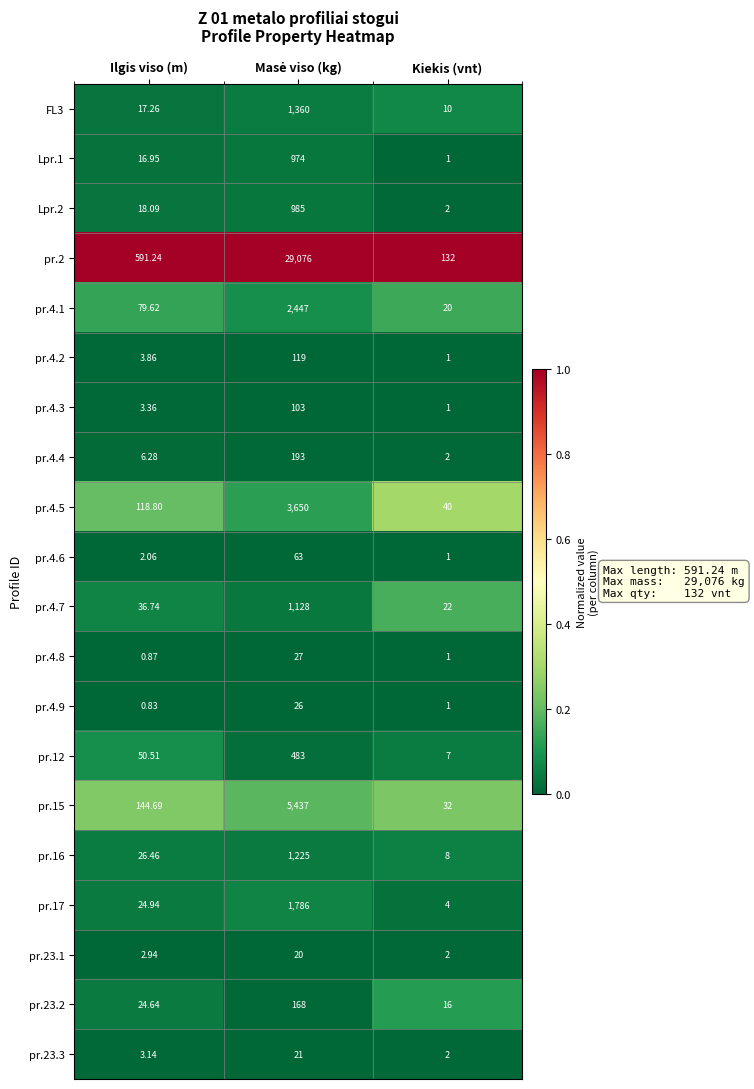

Is the value of Lpr.2 at Kiekis (vnt) greater than the value of FL3 at Ilgis viso (m)?

No